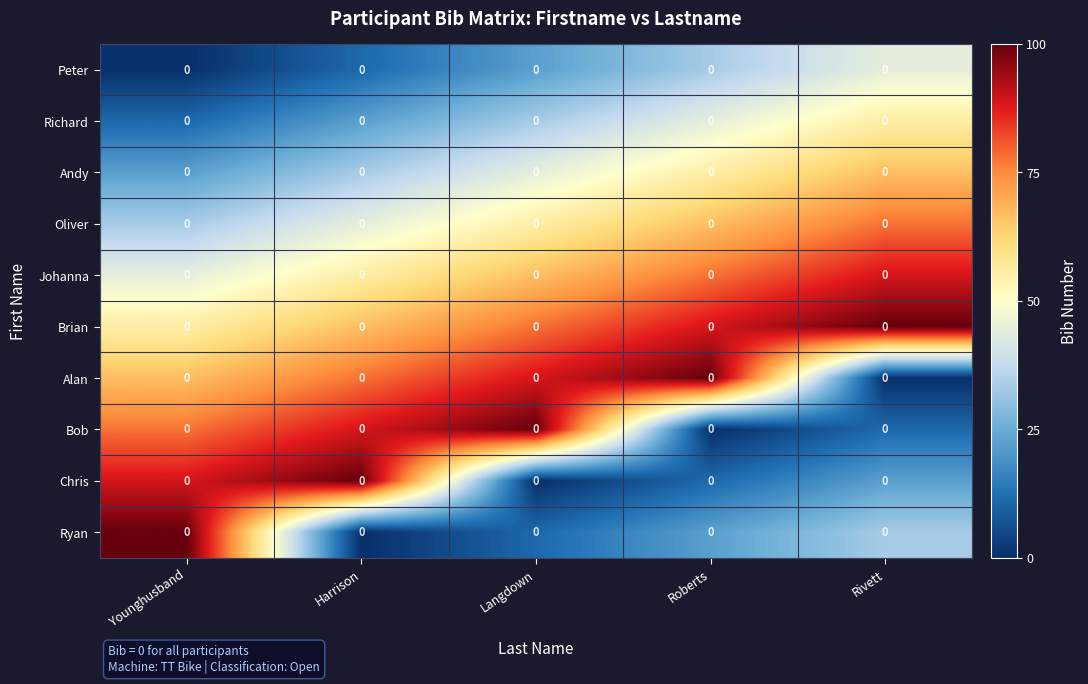

Which has a higher value, Harrison or Younghusband?

Harrison